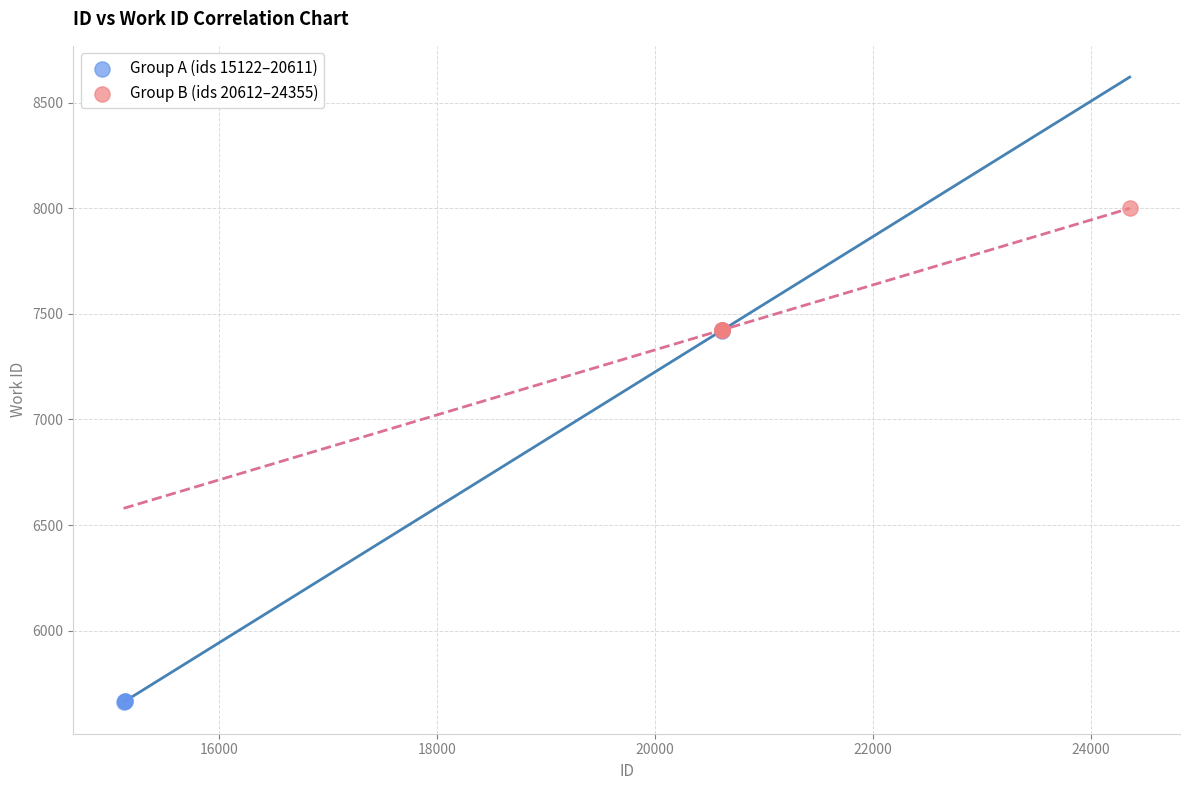

Which series contains the lowest Y value?

Group A (ids 15122–20611)